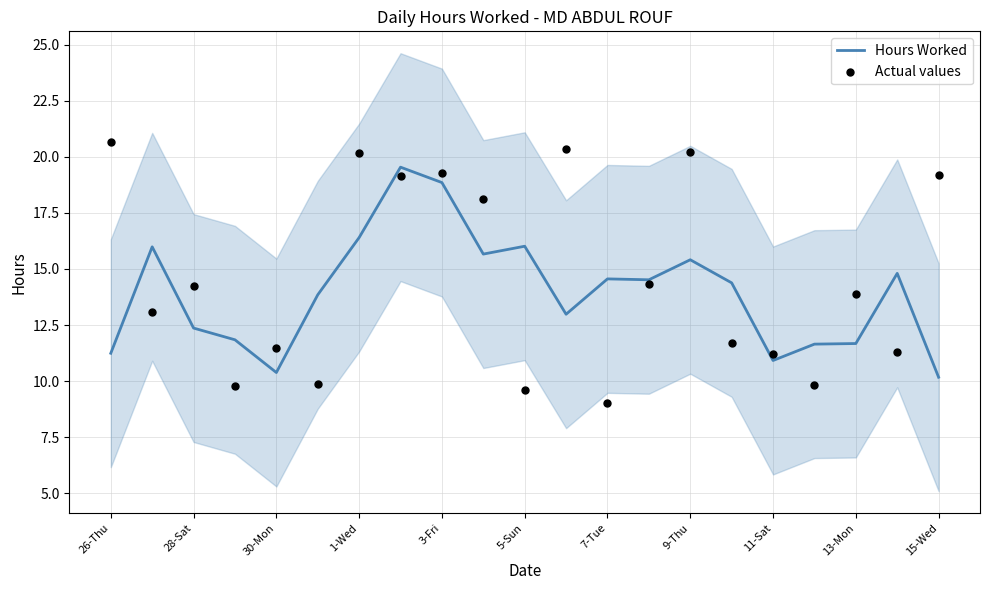

What are all the series names shown in the legend?

Hours Worked, Actual values